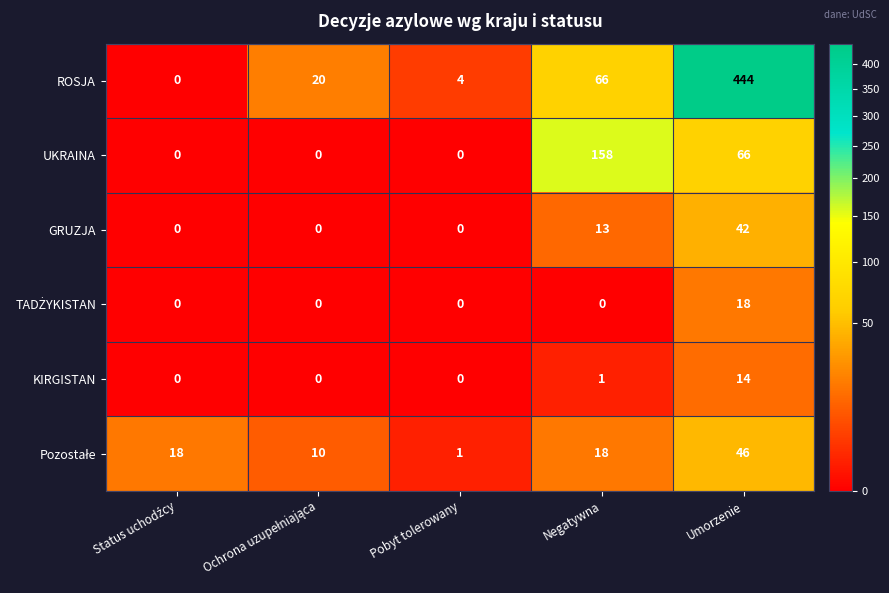

Count the number of data series in this chart.

6